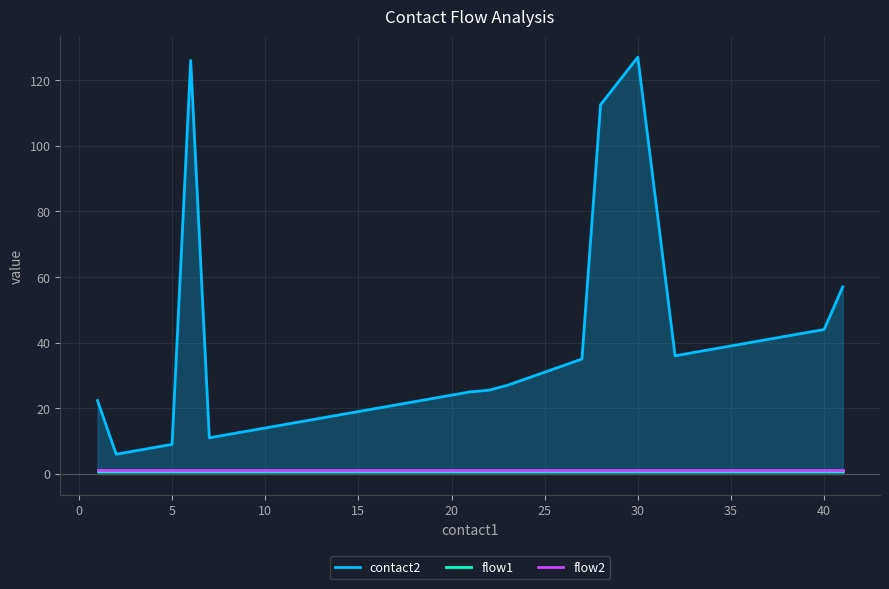

What is the minimum value for contact2?

6.0